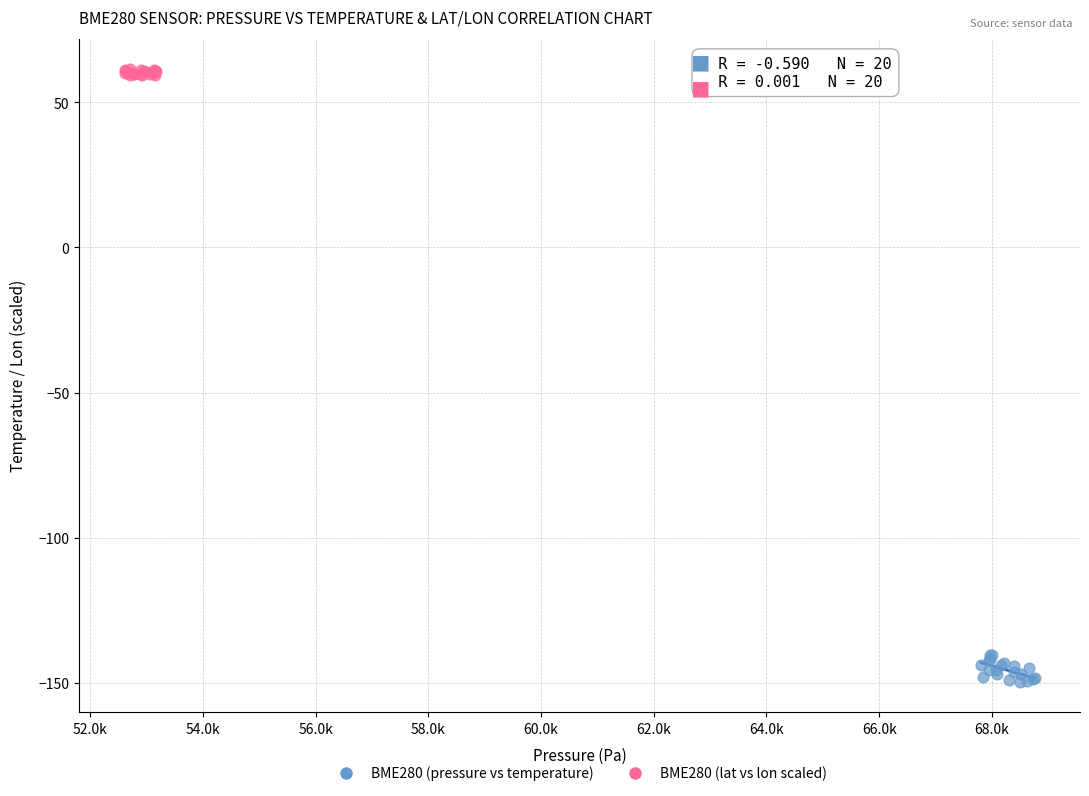

Which series contains the lowest Y value?

BME280 (pressure vs temperature)